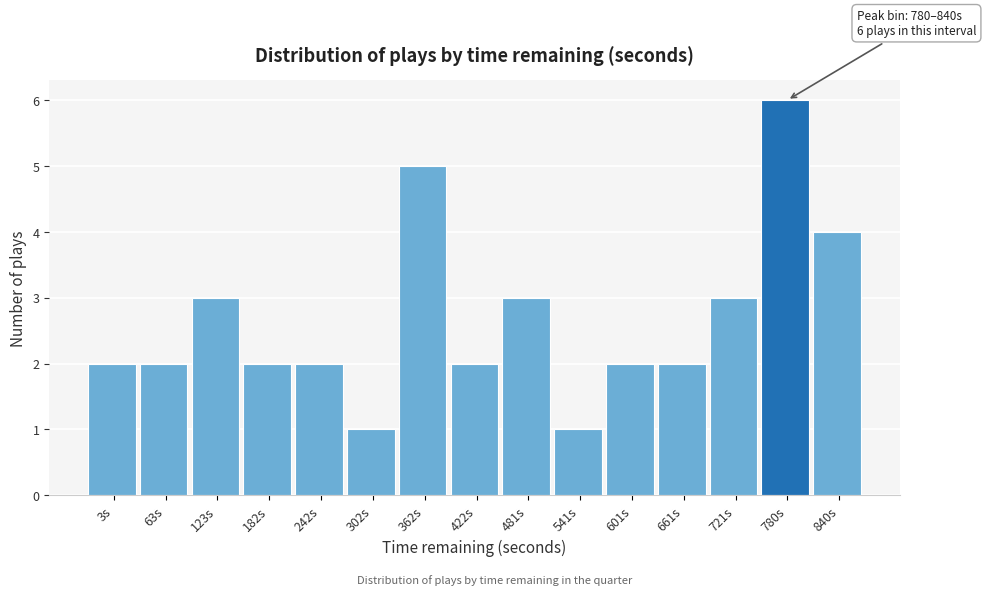

Reading left to right, transcribe all the data shown in this chart.

2	2	3	2	2	1	5	2	3	1	2	2	3	6	4